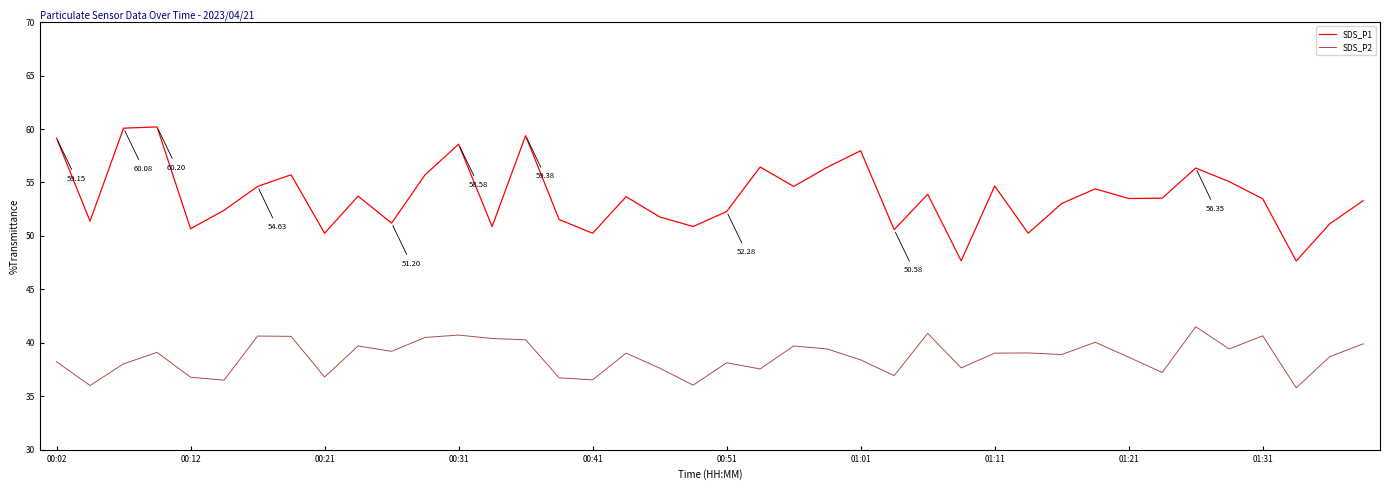

Rank the series by their maximum value, from lowest to highest.

SDS_P2, SDS_P1